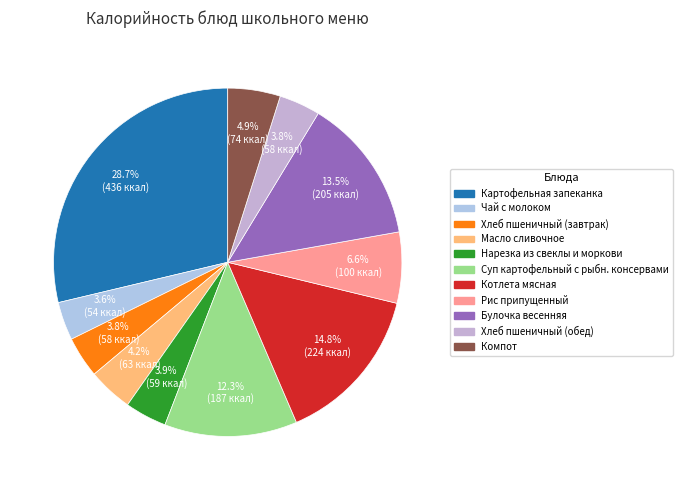

The Масло сливочное slice represents 4% of the pie. True or false?

True